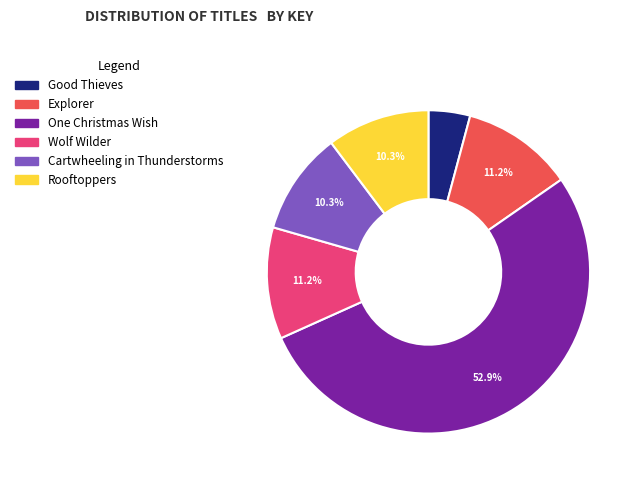

What is the largest slice in the pie chart?

One Christmas Wish